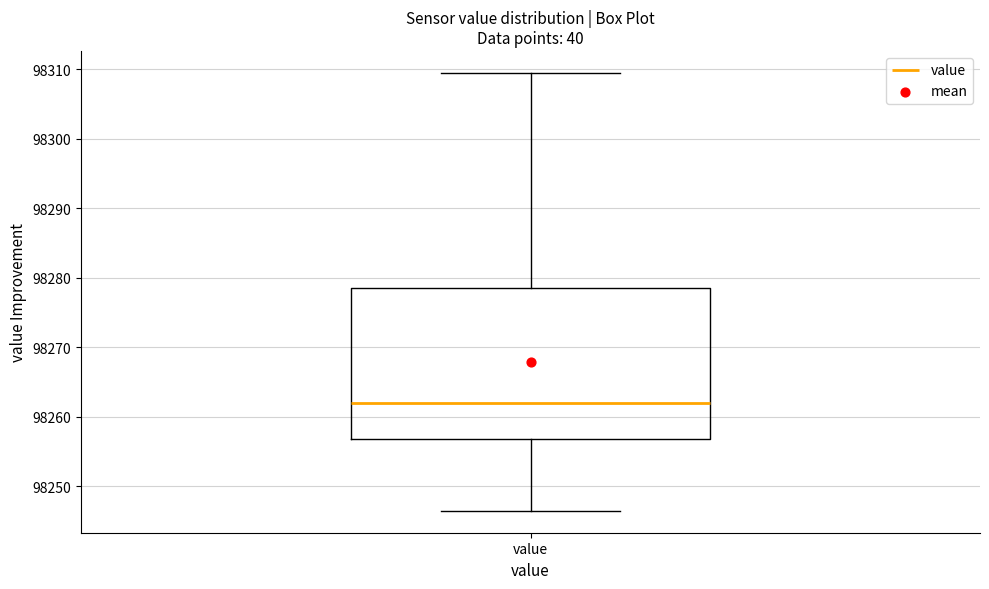

Where is the upper edge of the box for value on the y-axis? The values are not printed on the chart, so give them approximately, as read against the axis.

98279